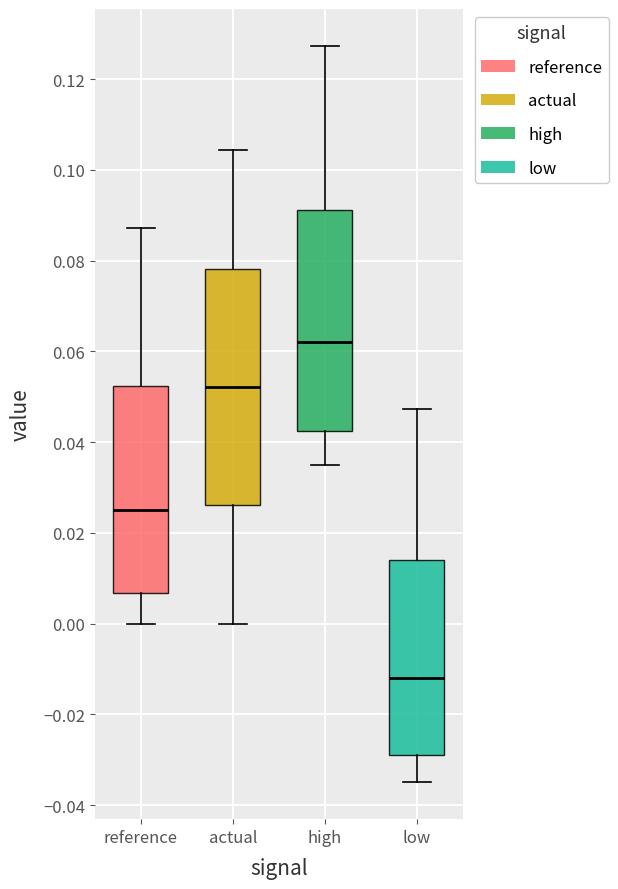

Reading left to right, transcribe this box plot: for each box, give where its median line is, the range the box spans, and where its two whiskers end, as read against the y-axis. The values are not printed on the chart, so give them approximately, as read against the axis.

reference: median 0.024, box 0.006 to 0.052, whiskers 0.000 to 0.088
actual: median 0.052, box 0.026 to 0.078, whiskers 0.000 to 0.104
high: median 0.062, box 0.042 to 0.092, whiskers 0.034 to 0.128
low: median -0.012, box -0.028 to 0.014, whiskers -0.034 to 0.048